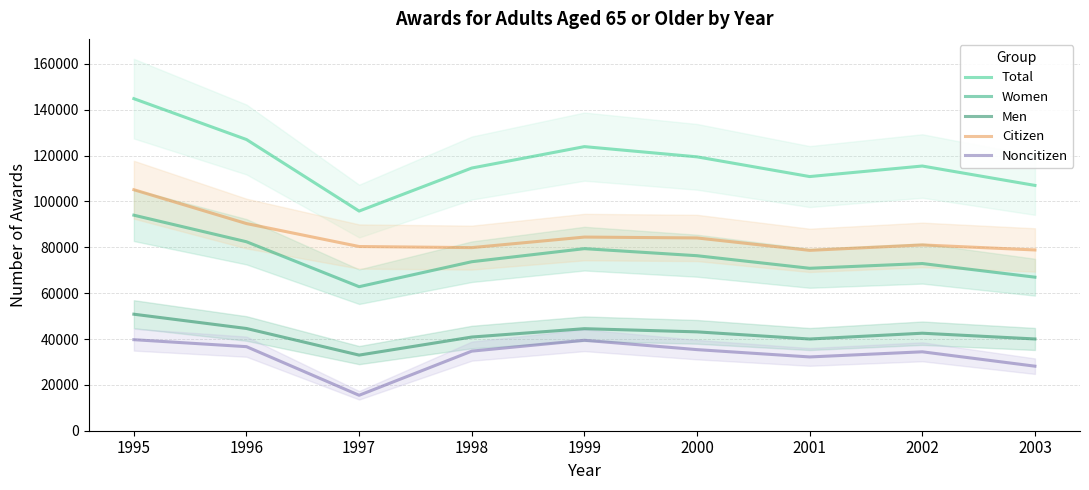

At which label does Total reach its peak?

1995